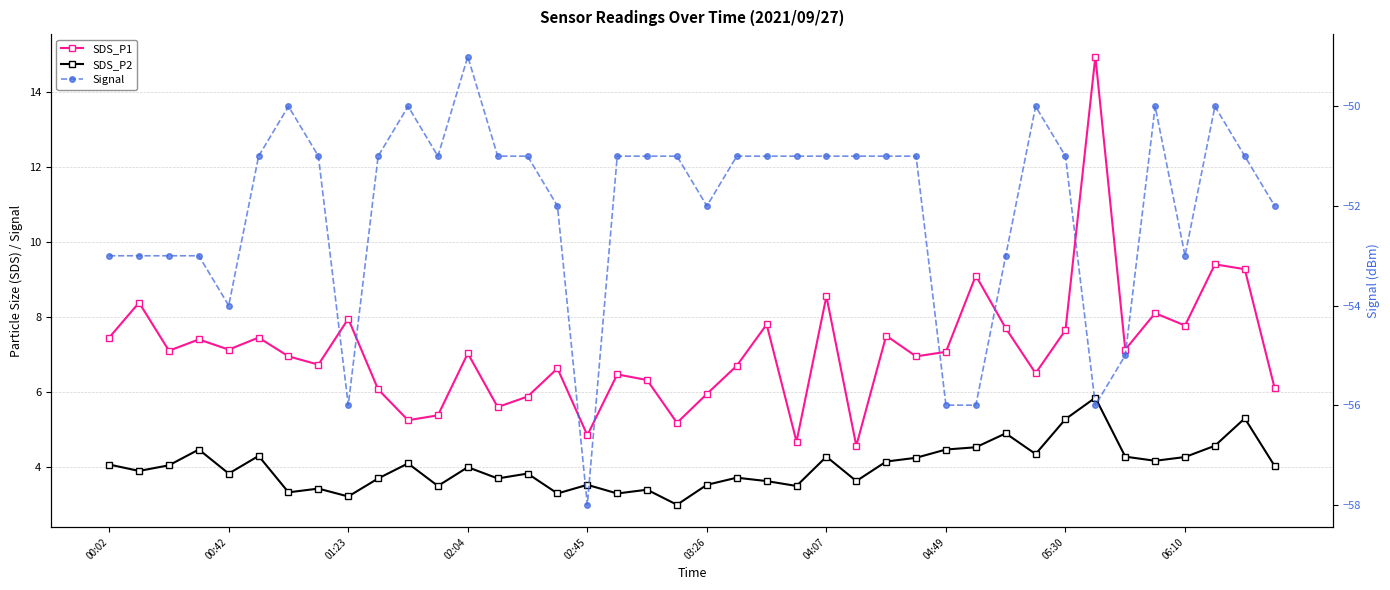

Which series has the widest spread of values?

SDS_P1